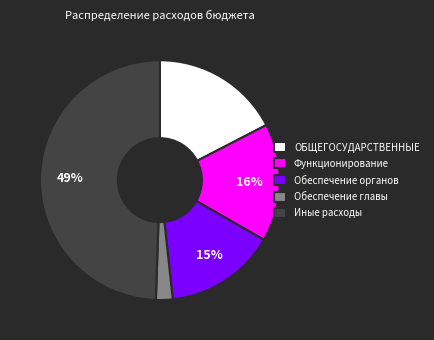

Is Обеспечение главы the majority of the pie?

No